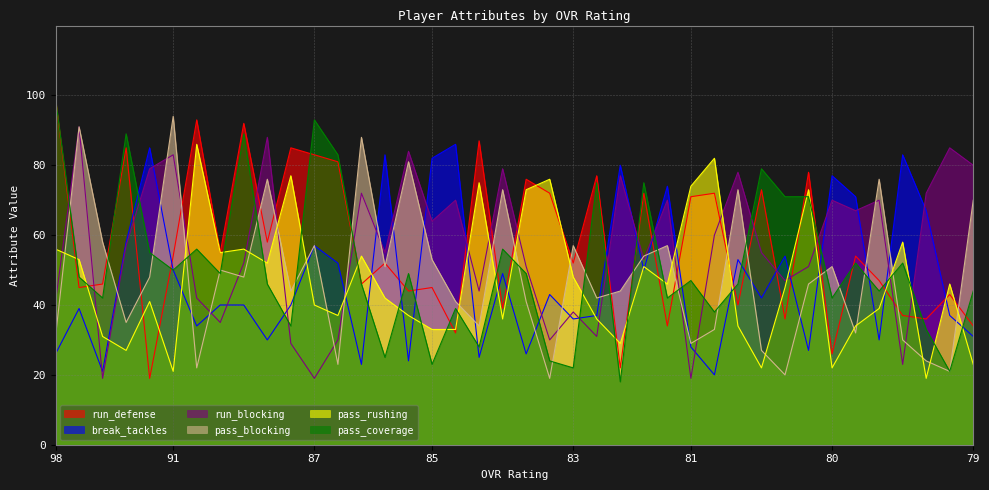

After their last crossing, which series has the higher values: pass_blocking or run_blocking?

run_blocking